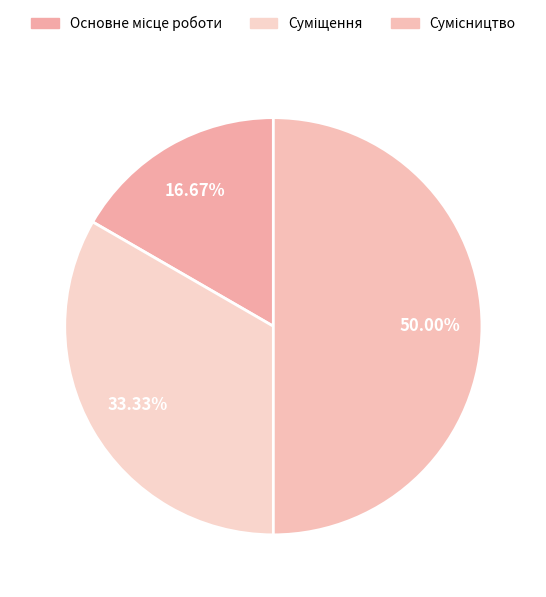

To the nearest percent, what is the average slice percentage?

33%